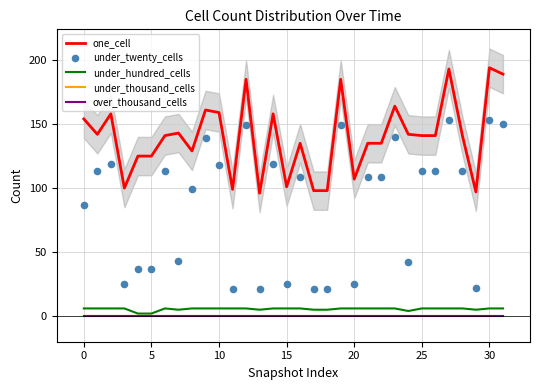

What is the total value across all series at 22?

250